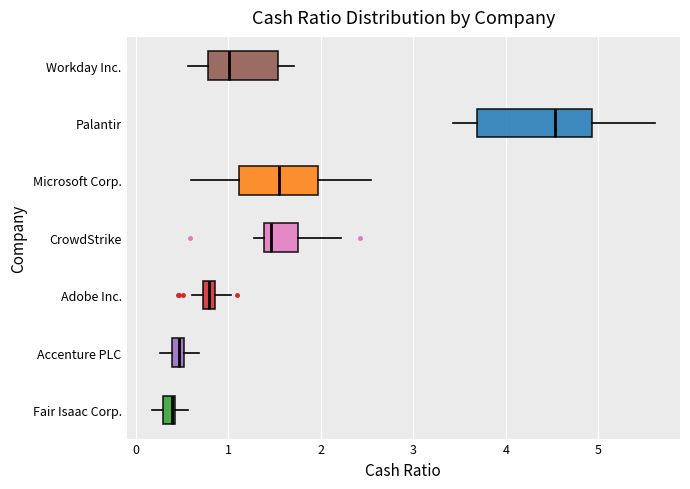

Where is the right edge of the box for Fair Isaac Corp. on the x-axis? The values are not printed on the chart, so give them approximately, as read against the axis.

0.4